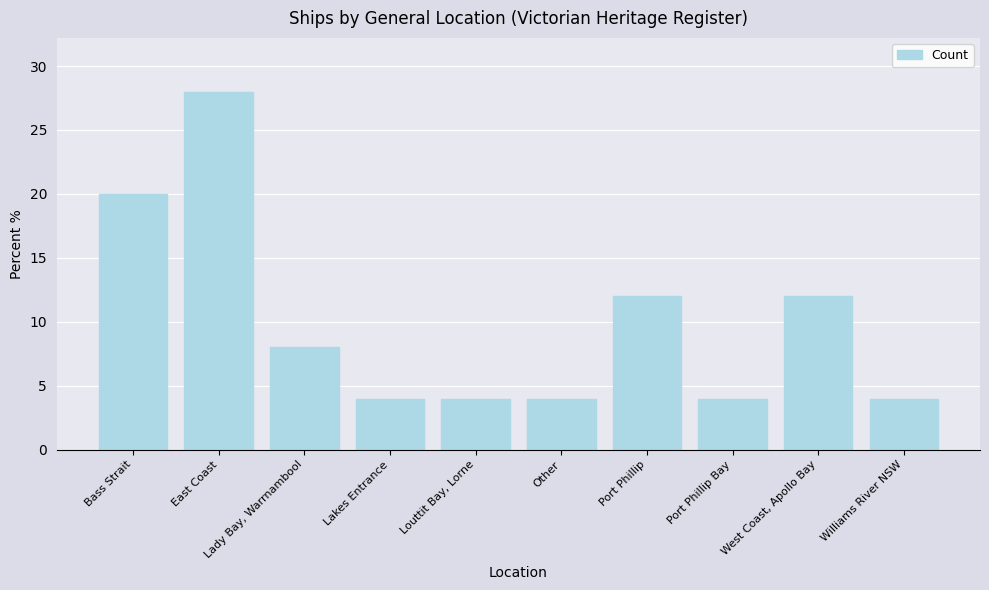

How many data points are less than 8?

5